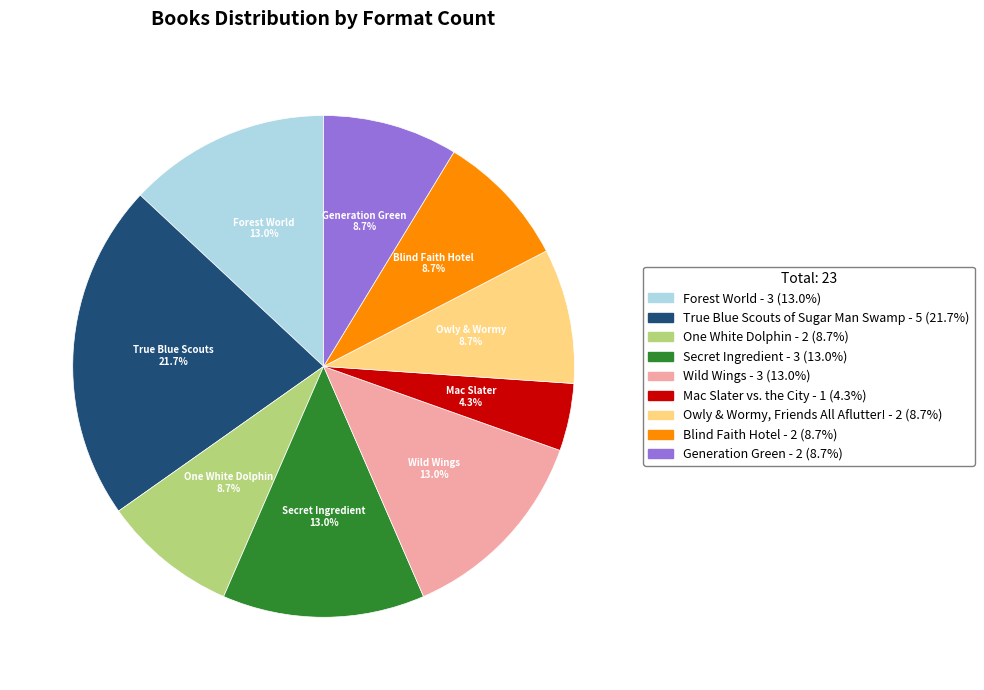

To the nearest percent, what portion does Owly & Wormy, Friends All Aflutter! represent?

9%